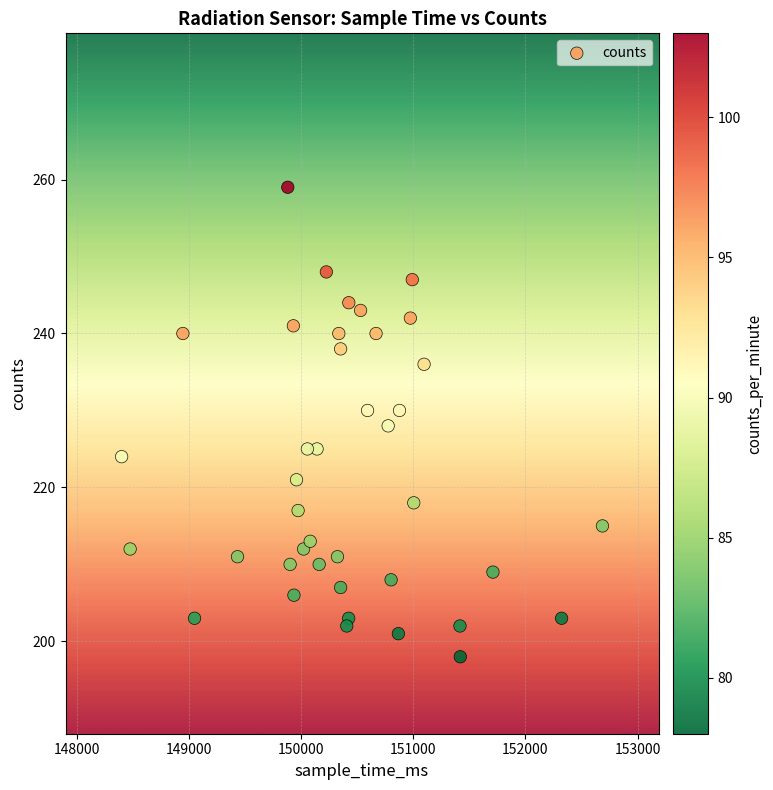

What is the range of X values (max minus min)?

4286